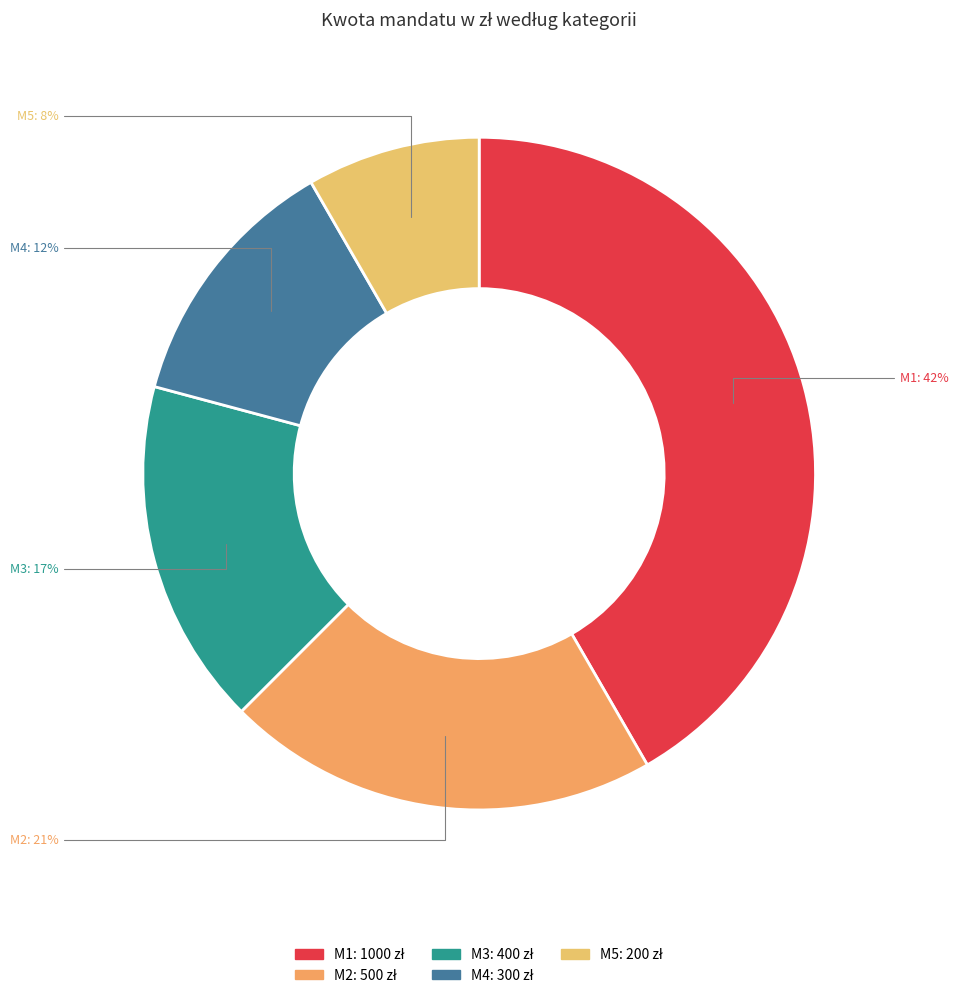

Which category has the smallest portion of the pie?

M5